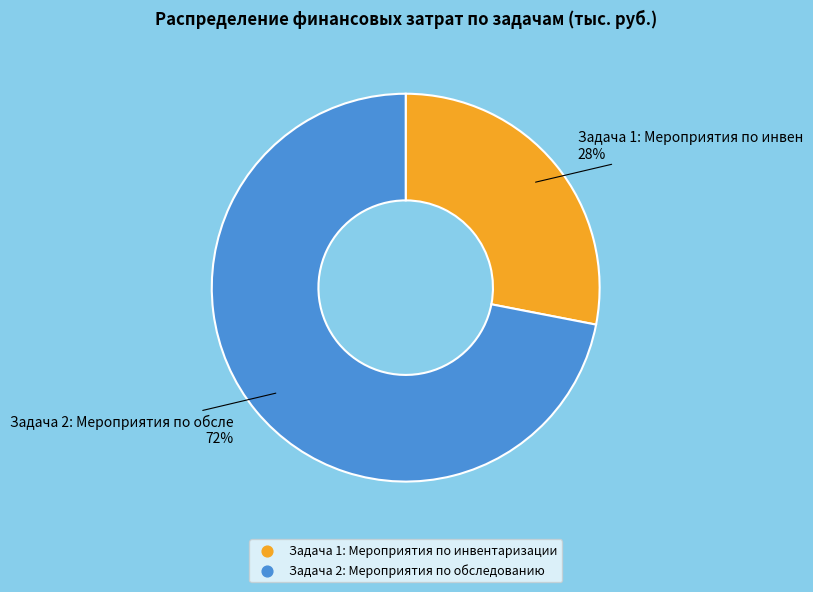

How many segments does this pie chart have?

2